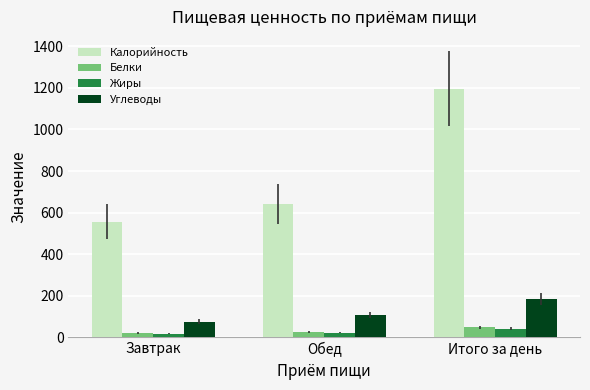

What is the total value across all series at Обед?

799.9